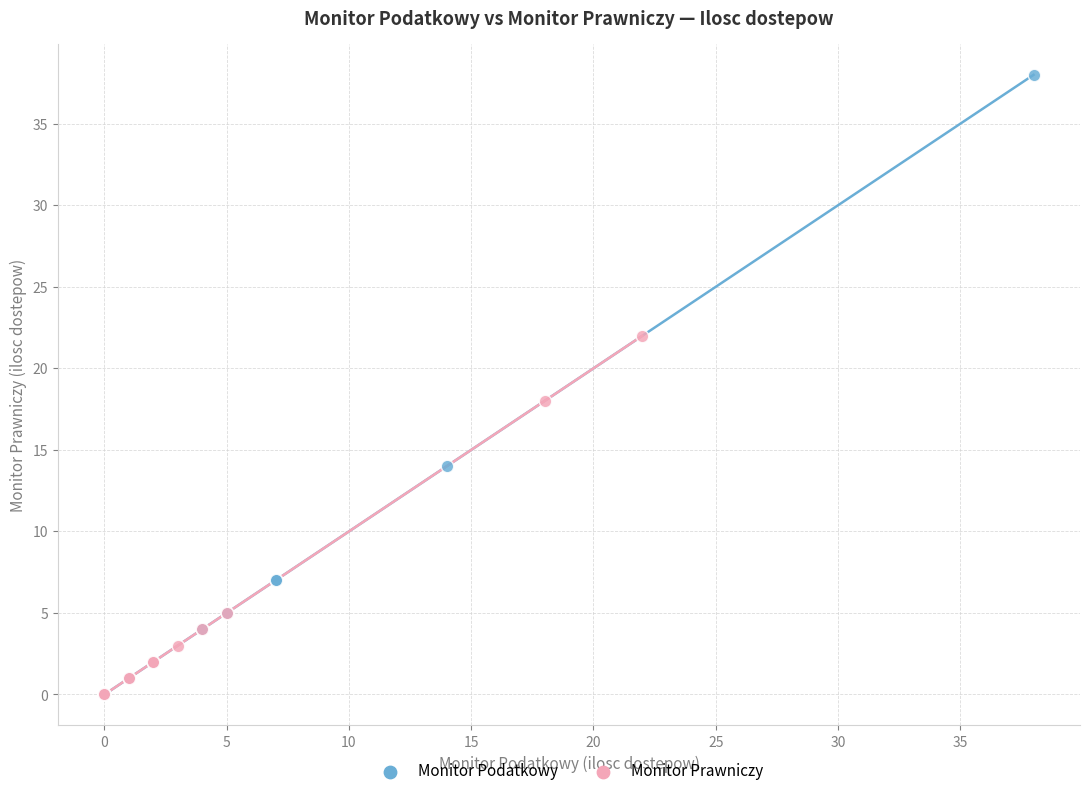

Which series reaches the maximum Y coordinate?

Monitor Podatkowy